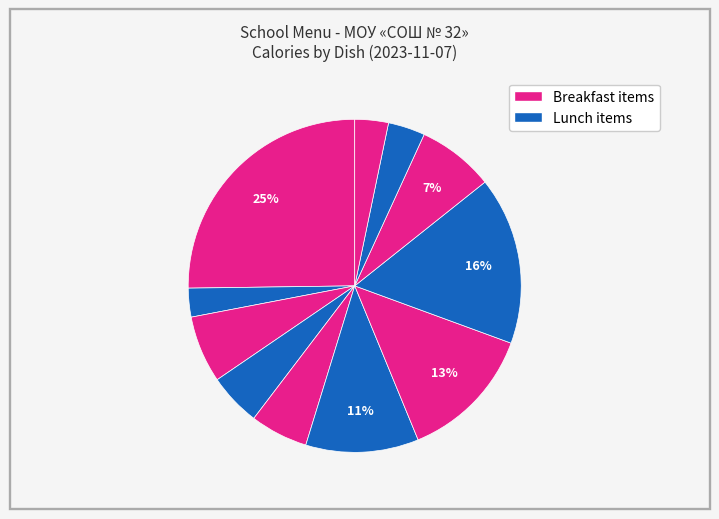

How many slices are in this pie chart?

11